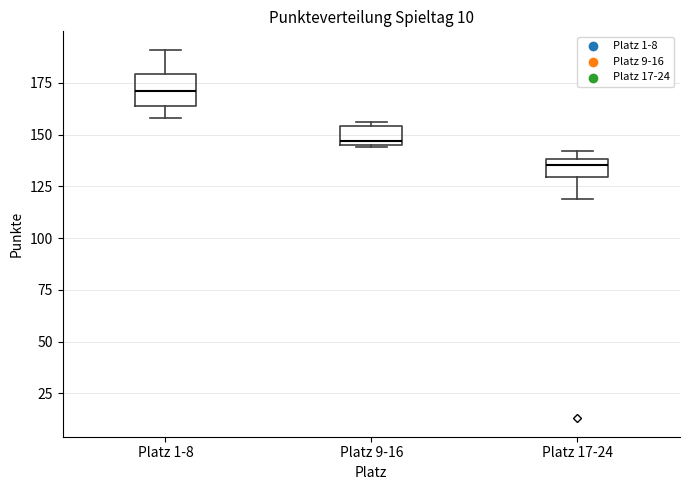

Comparing the boxes themselves (not the whiskers), which one is the tallest?

Platz 1-8